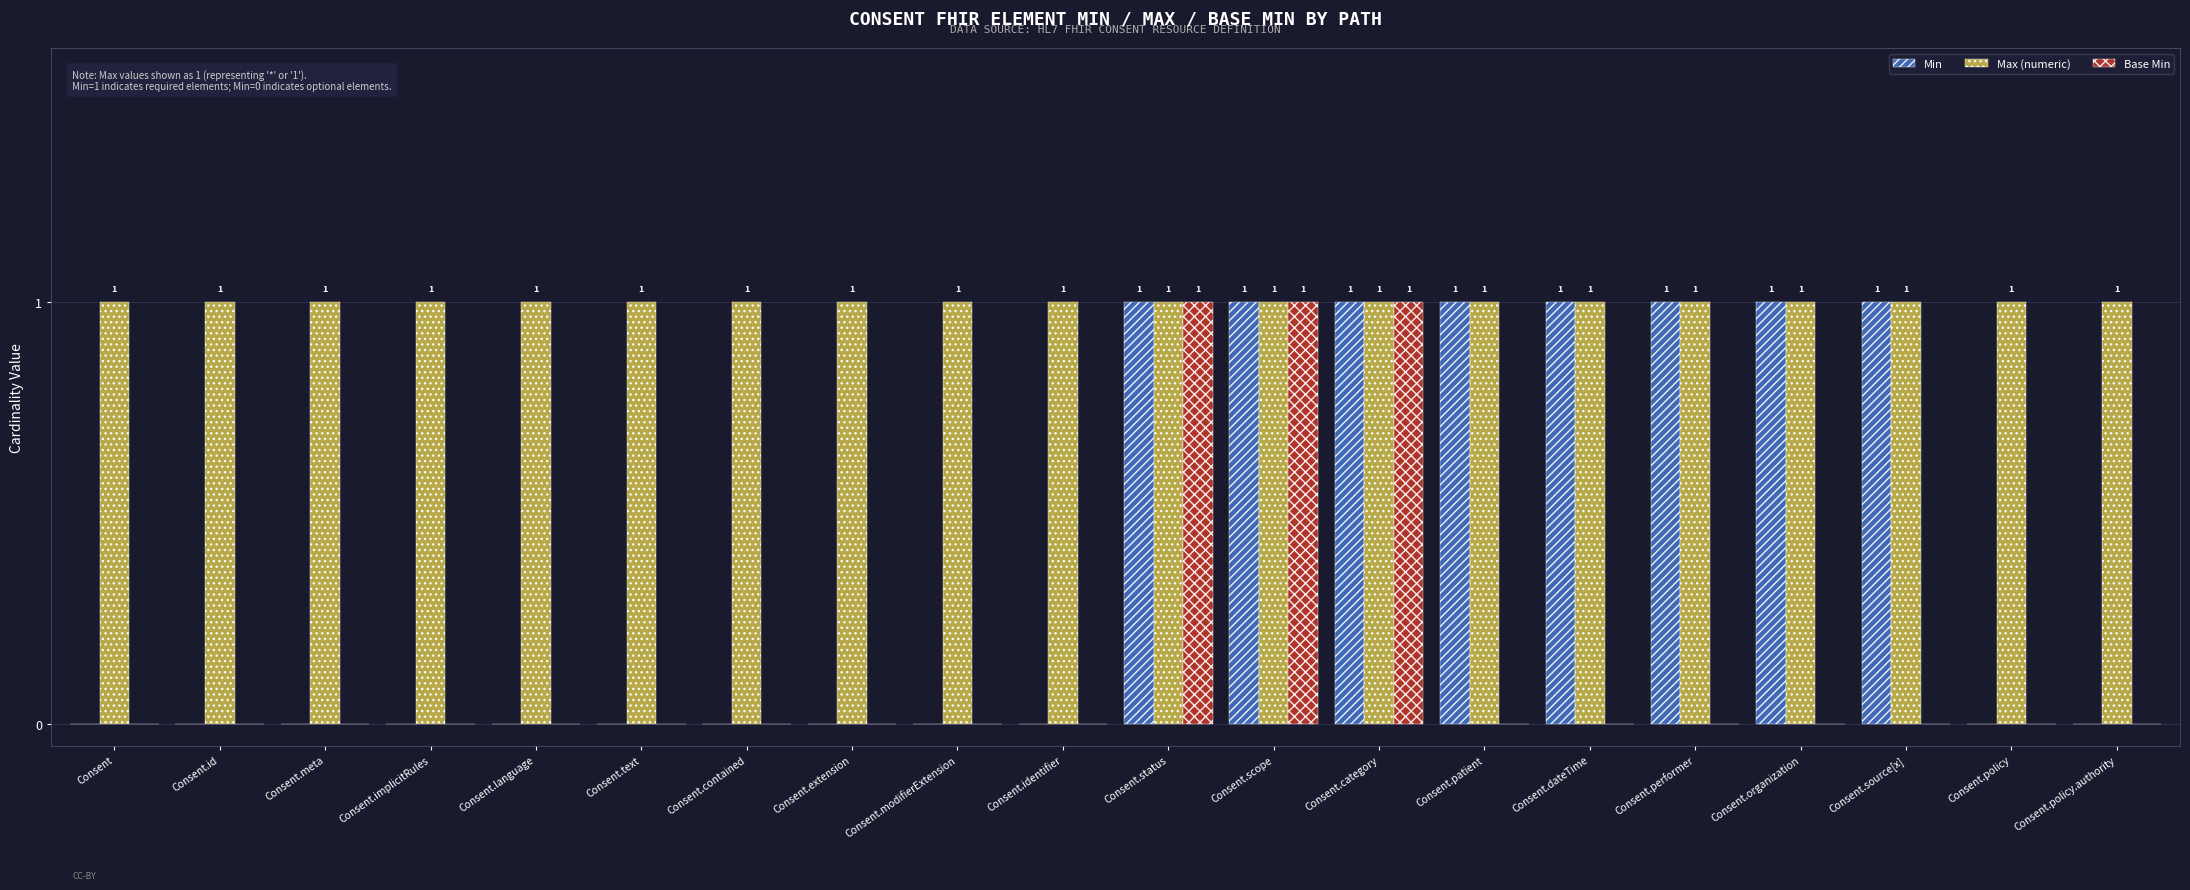

What is the total value across all series at Consent.text?

1